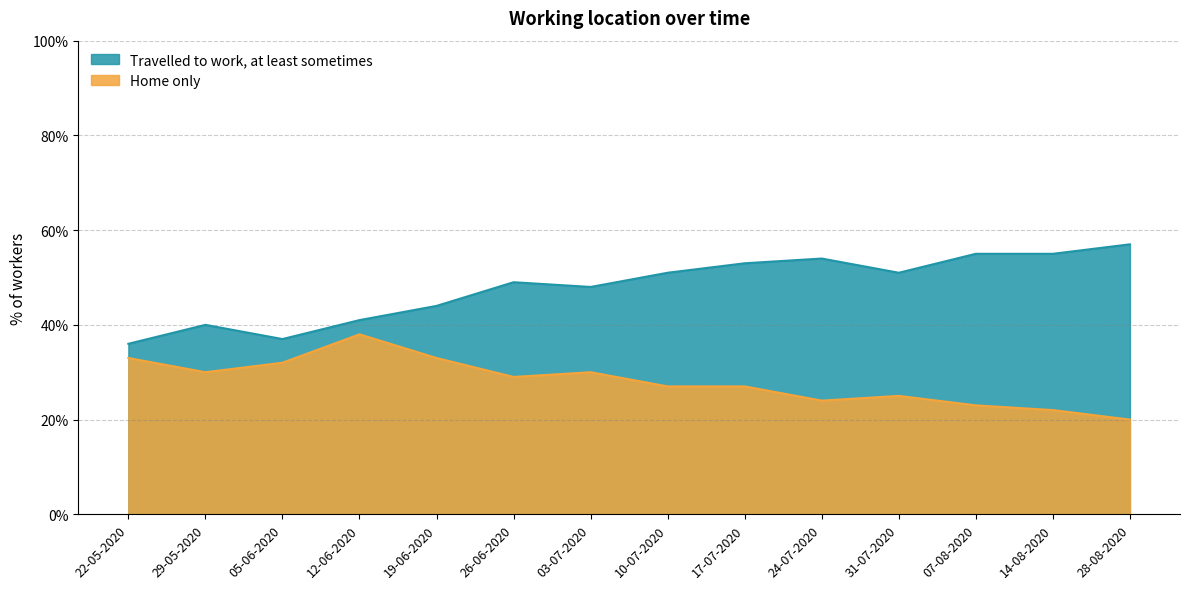

True or false: Travelled to work, at least sometimes and Home only cross at least once.

False